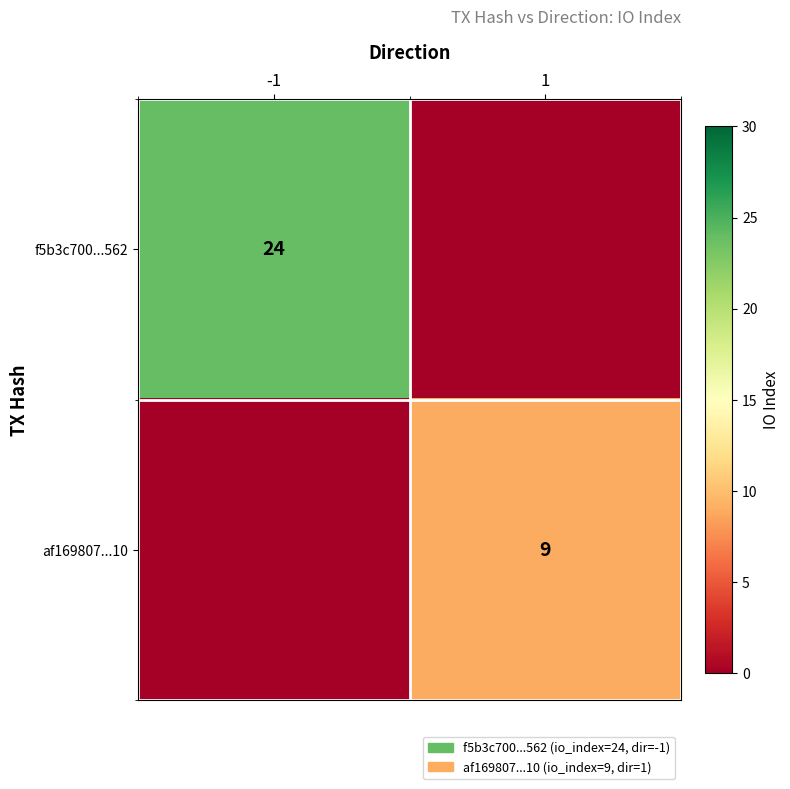

The value of f5b3c700...562 at -1 is 24. True or false?

True